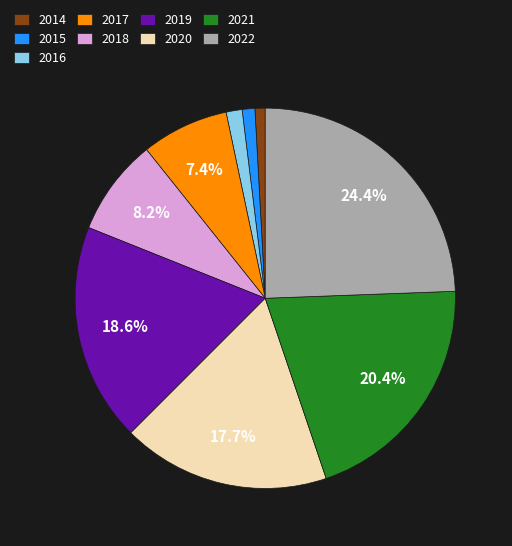

To the nearest percent, what is the combined percentage of 2019 and 2018?

27%